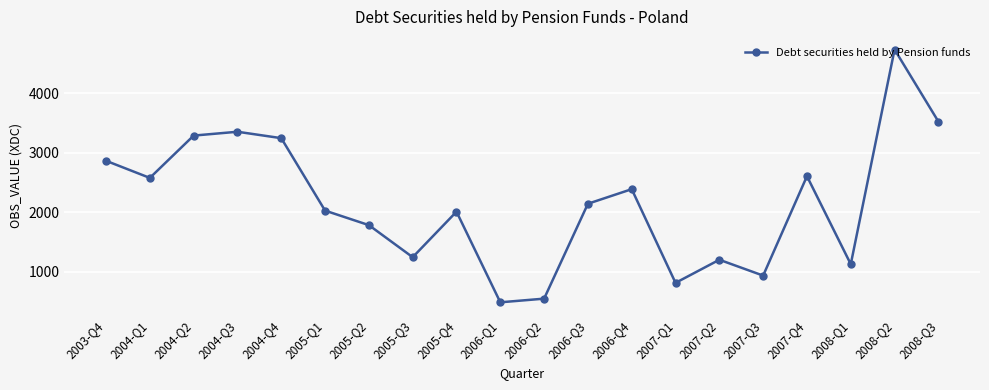

Does the chart display data point markers on the line(s)?

Yes